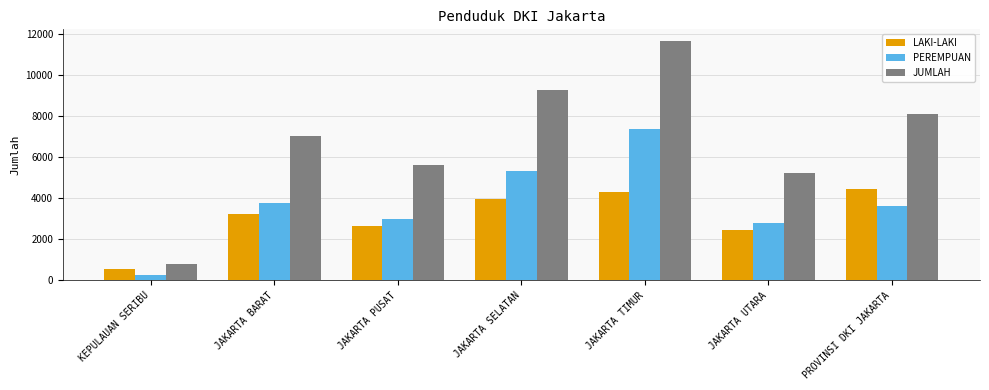

What is the highest value of the PEREMPUAN series?

7338